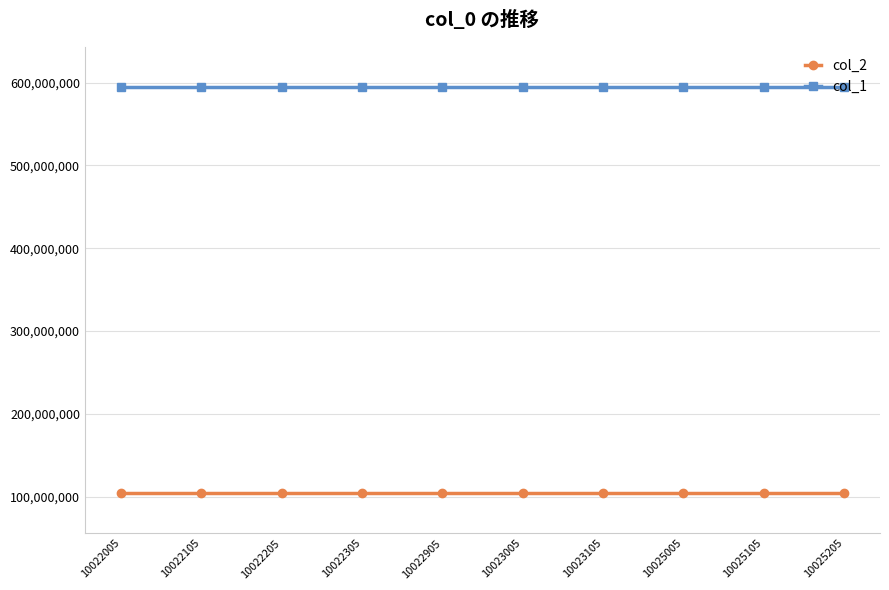

What is the spread (max minus min) of values at 10023005?

489579934.2